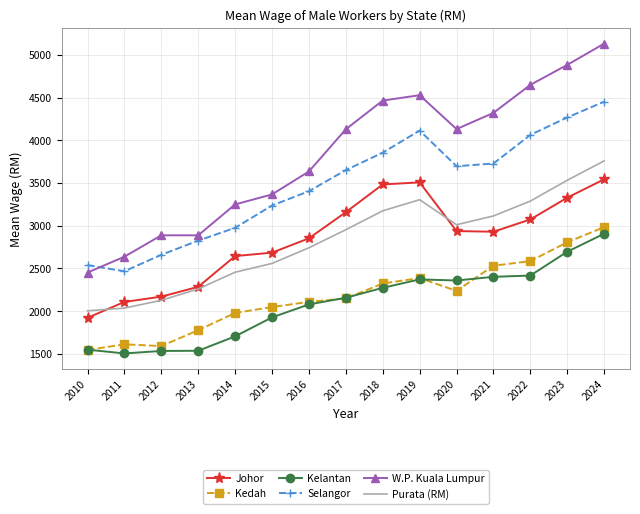

What is the difference between the maximum and second lowest values in the Johor series?

1436